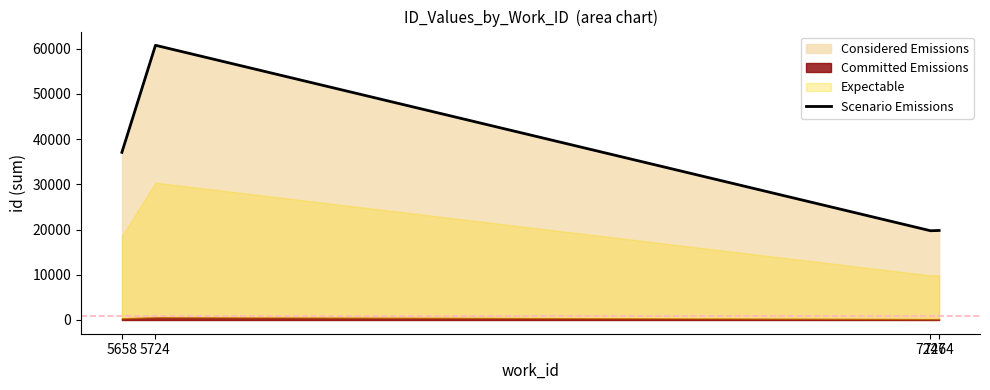

Reading left to right, list all the values displayed in this chart.

5658=37091	5724=60774	7247=19747	7264=19802